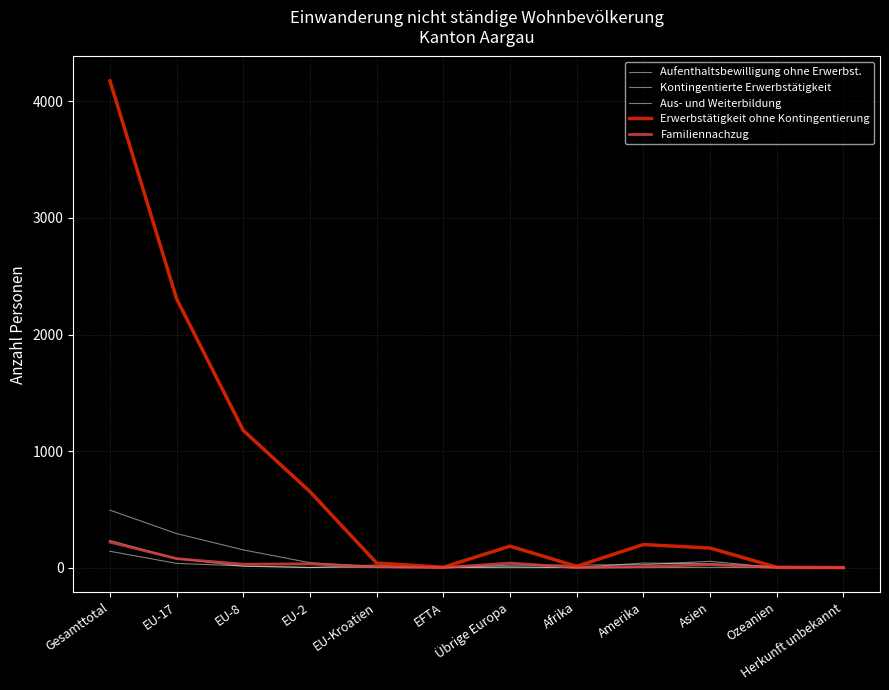

Reading left to right, transcribe all the data shown in this chart.

Aufenthaltsbewilligung ohne Erwerbst.: Gesamttotal=493	EU-17=292	EU-8=152	EU-2=42	EU-Kroatien=5	EFTA=0	Übrige Europa=0	Afrika=0	Amerika=0	Asien=2	Ozeanien=0	Herkunft unbekannt=0
Kontingentierte Erwerbstätigkeit: Gesamttotal=233	EU-17=77	EU-8=12	EU-2=0	EU-Kroatien=22	EFTA=0	Übrige Europa=21	Afrika=22	Amerika=25	Asien=54	Ozeanien=0	Herkunft unbekannt=0
Aus- und Weiterbildung: Gesamttotal=140	EU-17=36	EU-8=14	EU-2=2	EU-Kroatien=1	EFTA=0	Übrige Europa=8	Afrika=0	Amerika=39	Asien=34	Ozeanien=6	Herkunft unbekannt=0
Erwerbstätigkeit ohne Kontingentierung: Gesamttotal=4177	EU-17=2306	EU-8=1177	EU-2=652	EU-Kroatien=39	EFTA=3	Übrige Europa=184	Afrika=11	Amerika=198	Asien=168	Ozeanien=3	Herkunft unbekannt=0
Familiennachzug: Gesamttotal=219	EU-17=77	EU-8=29	EU-2=32	EU-Kroatien=7	EFTA=0	Übrige Europa=39	Afrika=0	Amerika=8	Asien=26	Ozeanien=1	Herkunft unbekannt=0